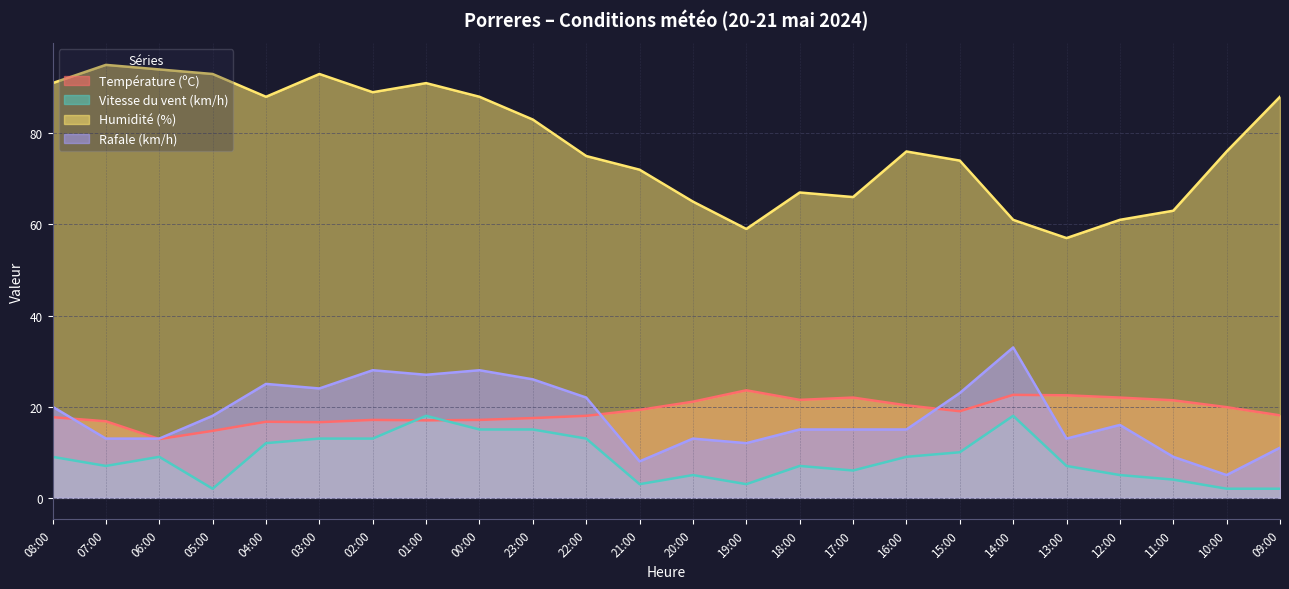

Between 23:00 and 09:00, which series saw the biggest shift?

Rafale (km/h)